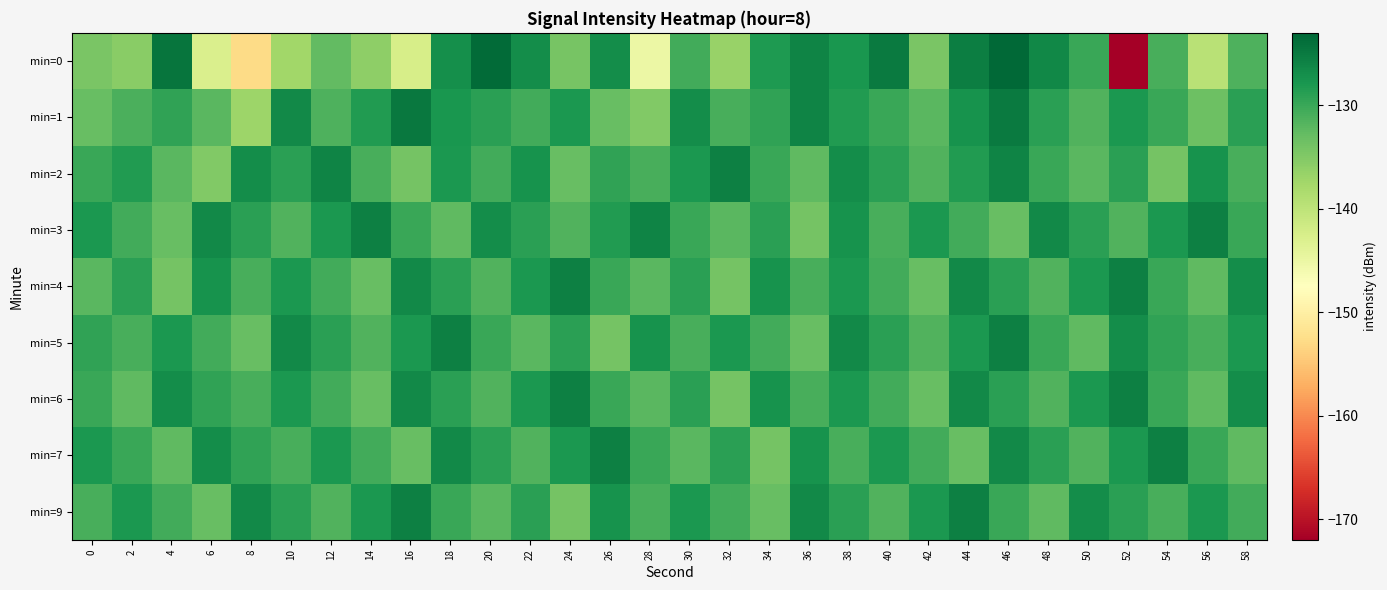

Between 20 and 28, which series saw the biggest shift?

min=0